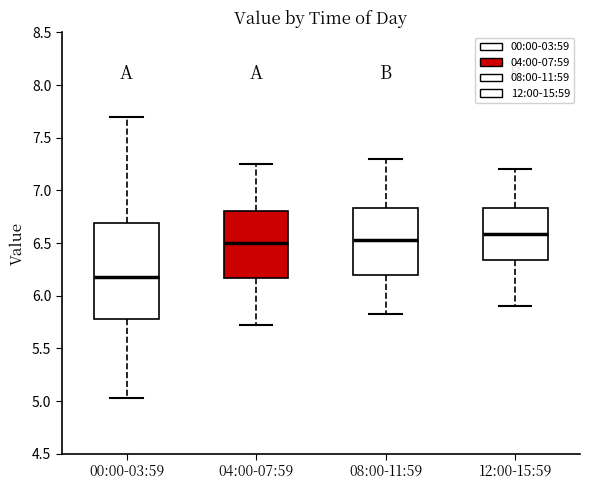

Reading left to right, read every box against the y-axis: the position of its median line, the range the box covers, and the ends of its whiskers. The values are not printed on the chart, so give them approximately, as read against the axis.

00:00-03:59: median 6.20, box 5.80 to 6.70, whiskers 5.05 to 7.70
04:00-07:59: median 6.50, box 6.15 to 6.80, whiskers 5.70 to 7.25
08:00-11:59: median 6.55, box 6.20 to 6.85, whiskers 5.85 to 7.30
12:00-15:59: median 6.60, box 6.35 to 6.85, whiskers 5.90 to 7.20